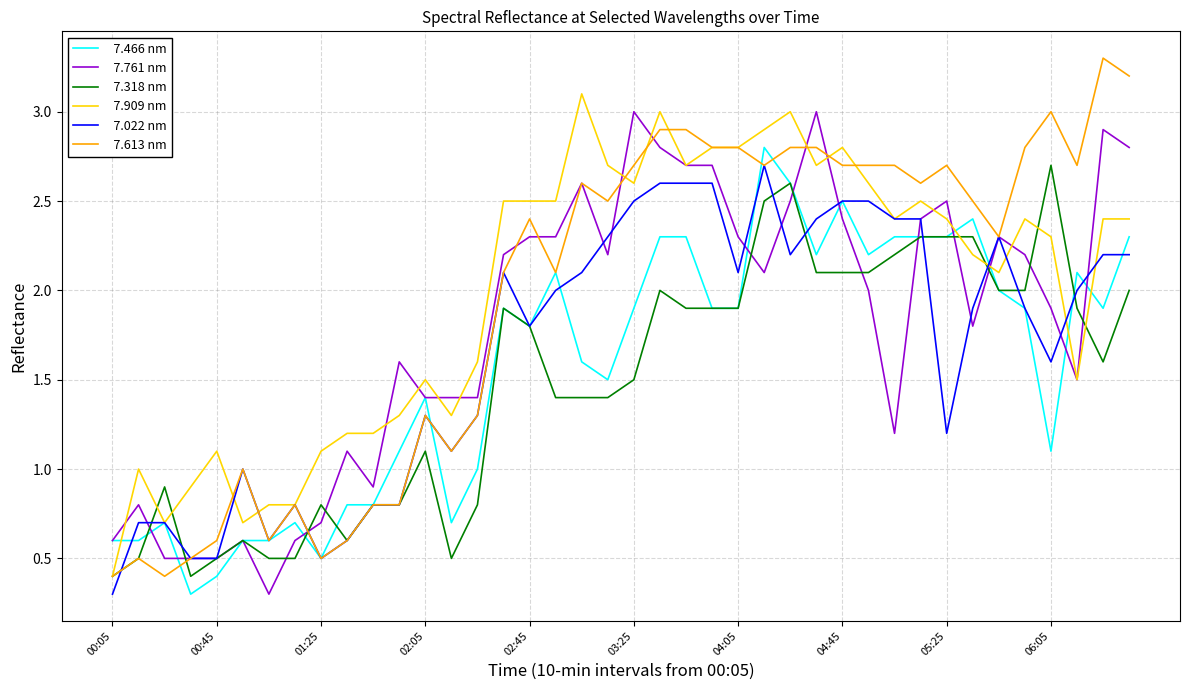

What is the smallest value displayed?

0.3